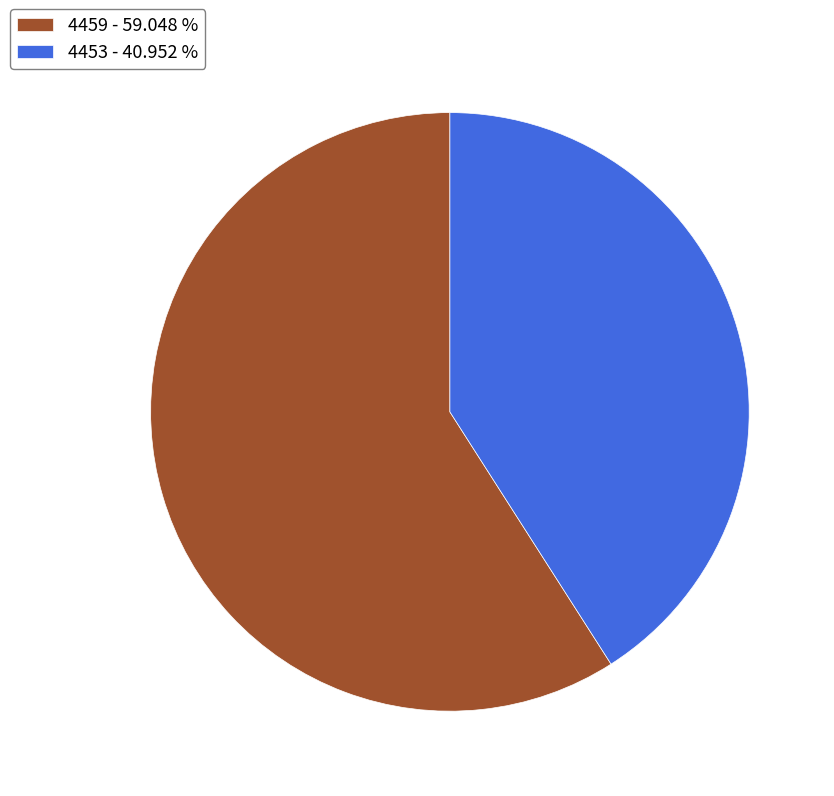

Approximately how many times larger is the value at 4459 - 59.048 % compared to 4453 - 40.952 %?

1.4